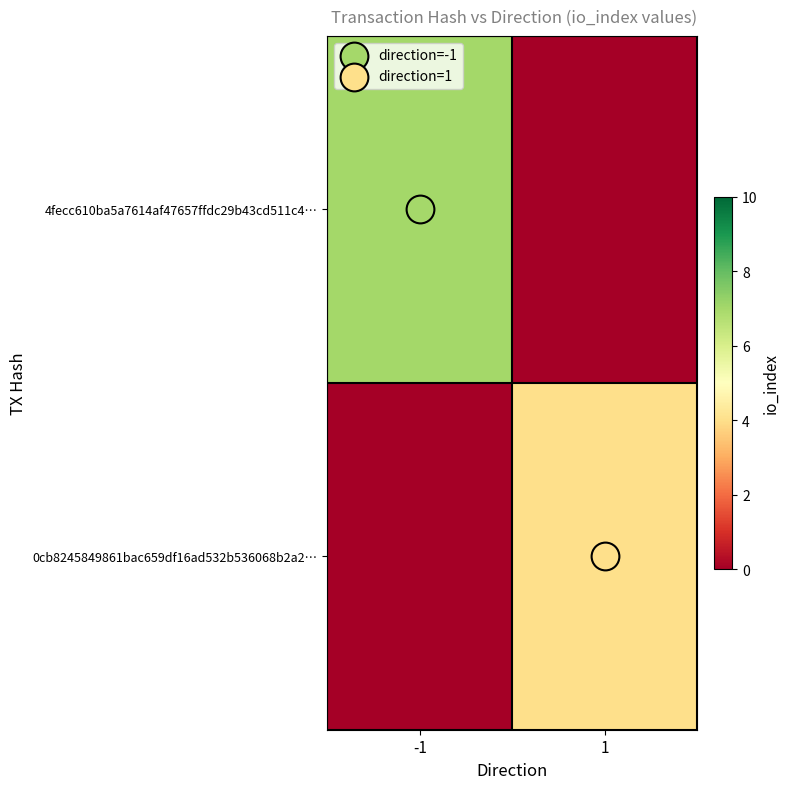

Which series has the largest total across all categories?

4fecc610ba5a7614af47657ffdc29b43cd511c4…